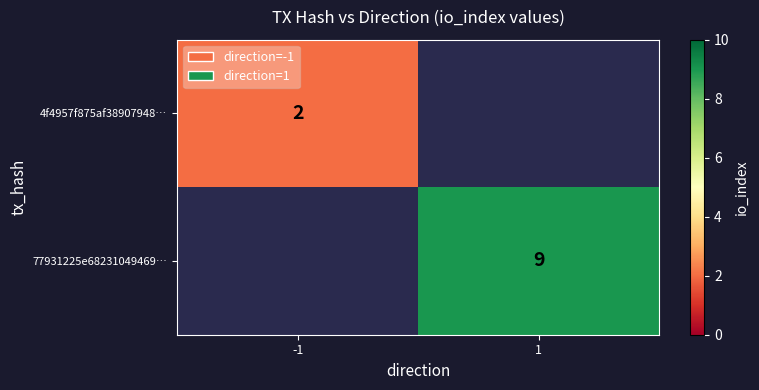

True or false: 4f4957f875af38907948… has a value of 1 at -1.

False